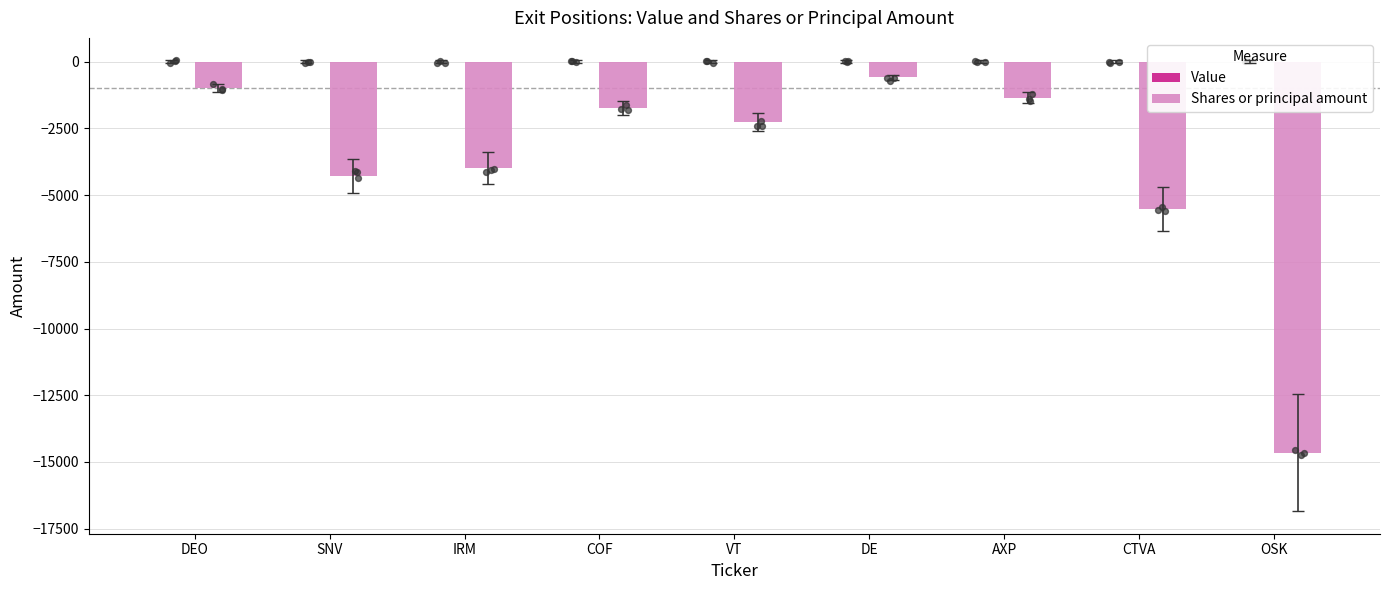

Is the value of Shares or principal amount at SNV greater than the value of Value at CTVA?

No